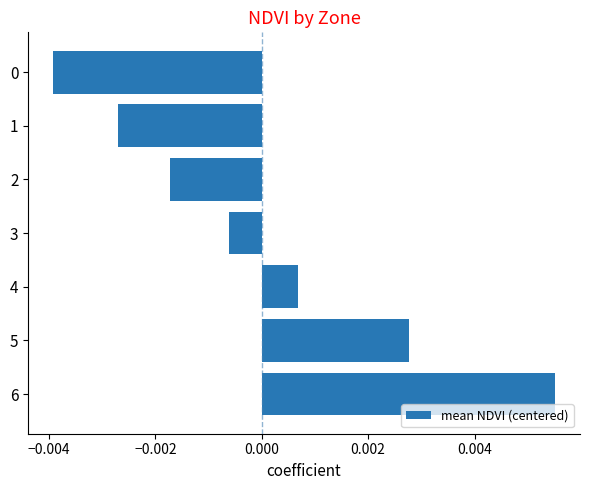

Between 4 and 1, which is larger?

4